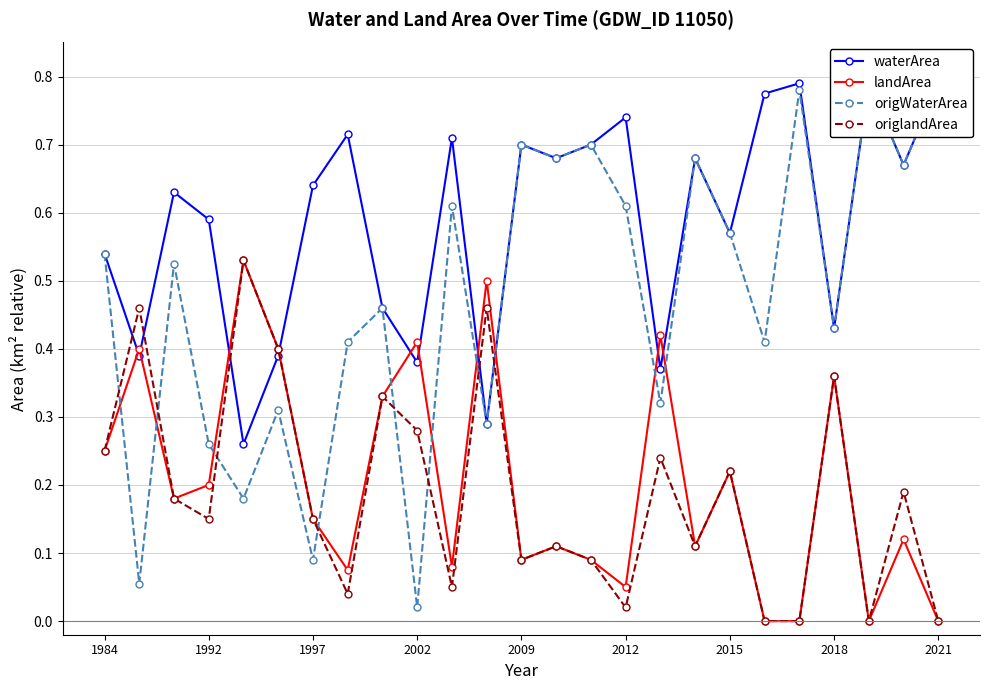

Where is the first local minimum for origlandArea?

1992